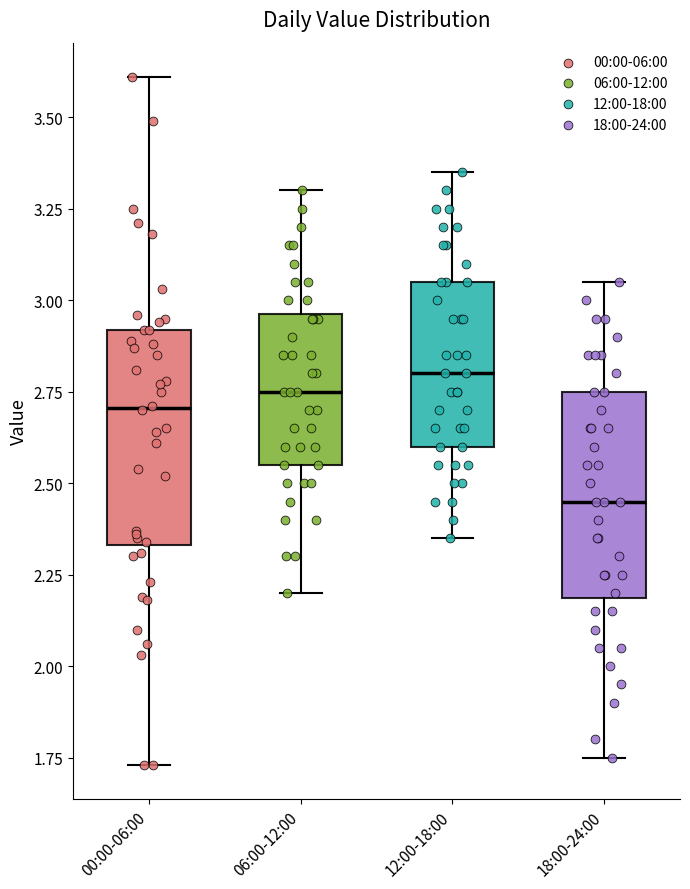

Which box has the lowest median line?

18:00-24:00